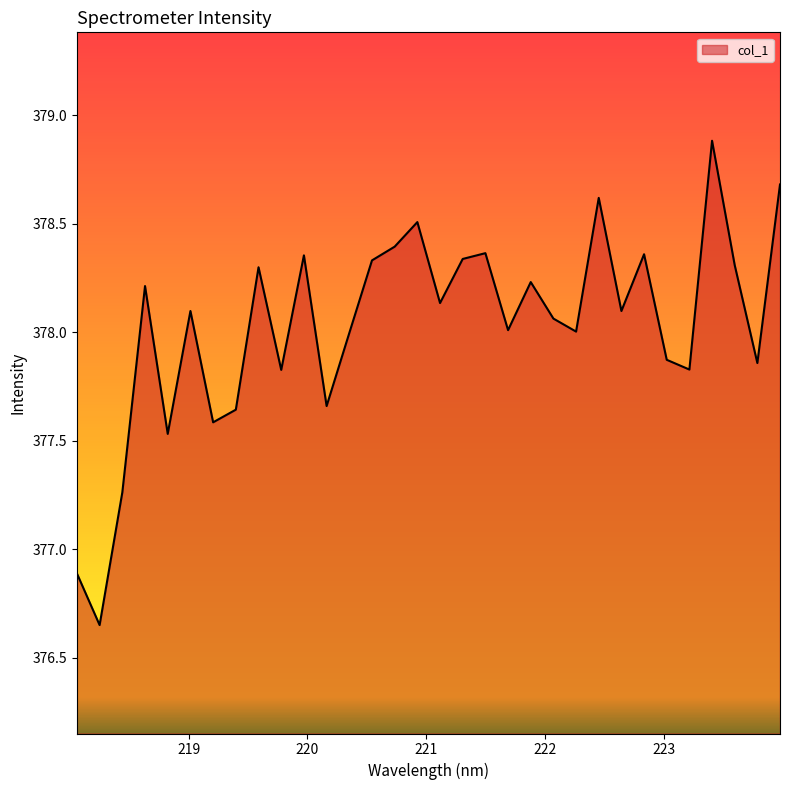

What is the difference between the maximum and minimum values?

2.2